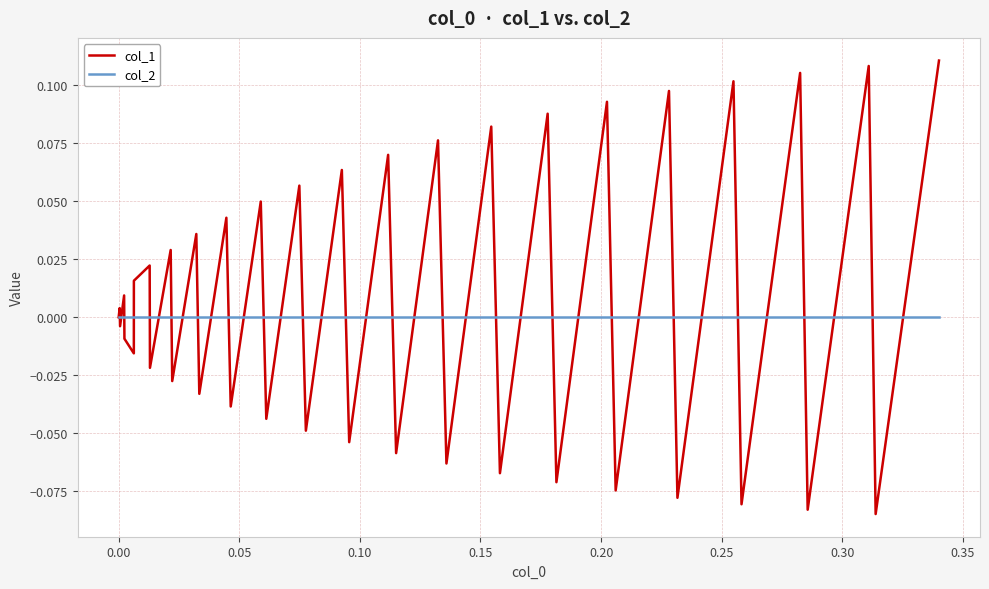

True or false: col_1 has more than 0 points higher than both neighbors.

True